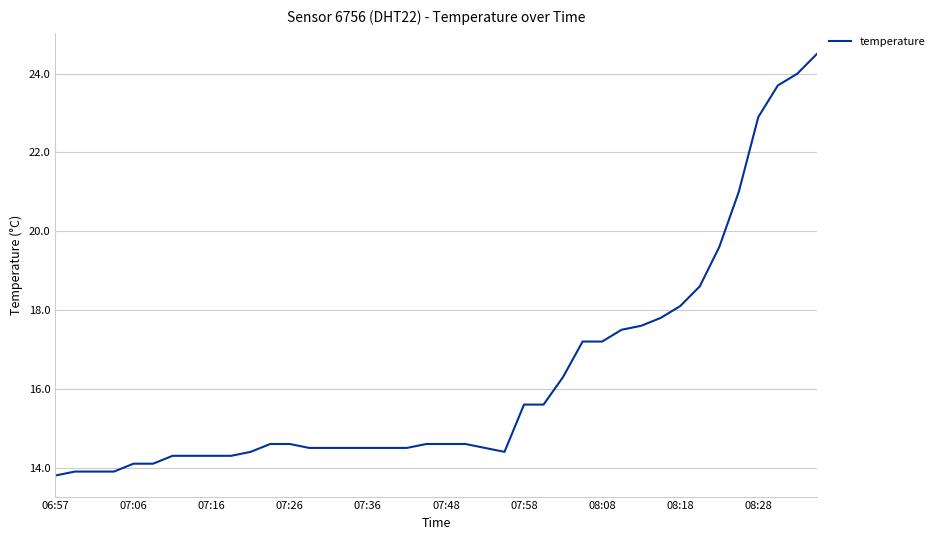

What is the minimum value shown in the chart?

13.8